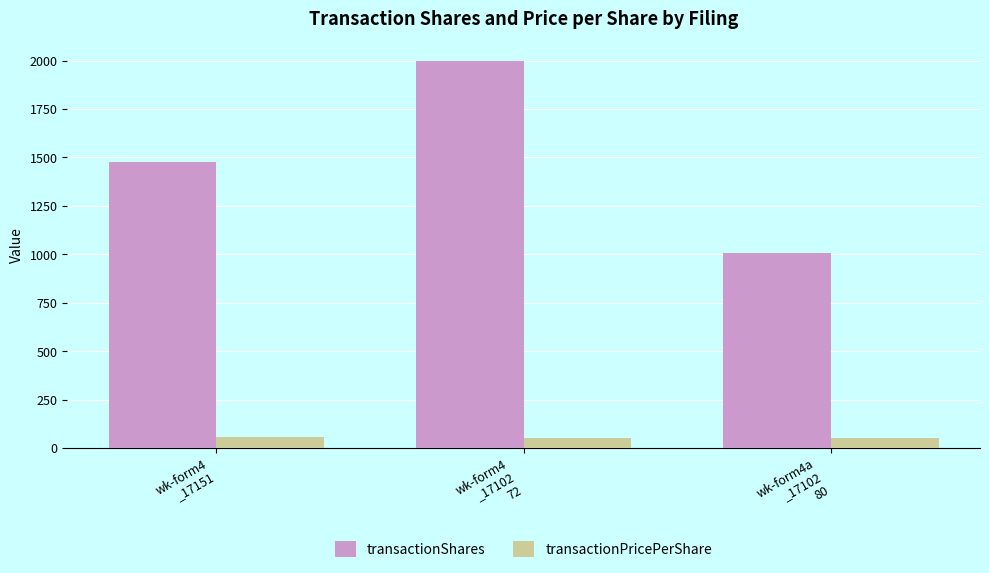

What is the smallest value displayed?

51.6